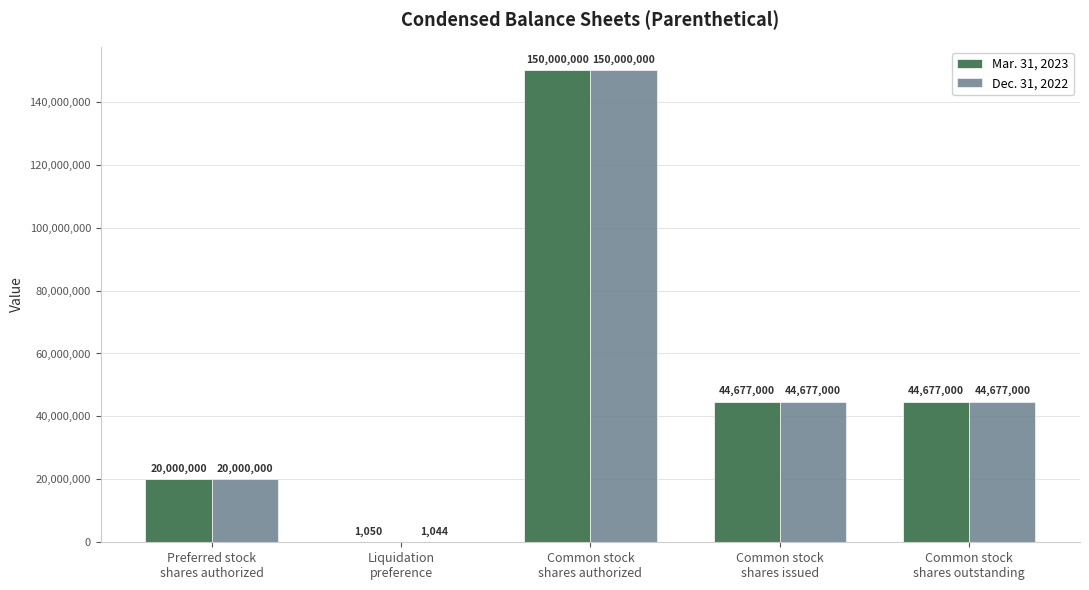

What is the sum of all Dec. 31, 2022 values?

259355044